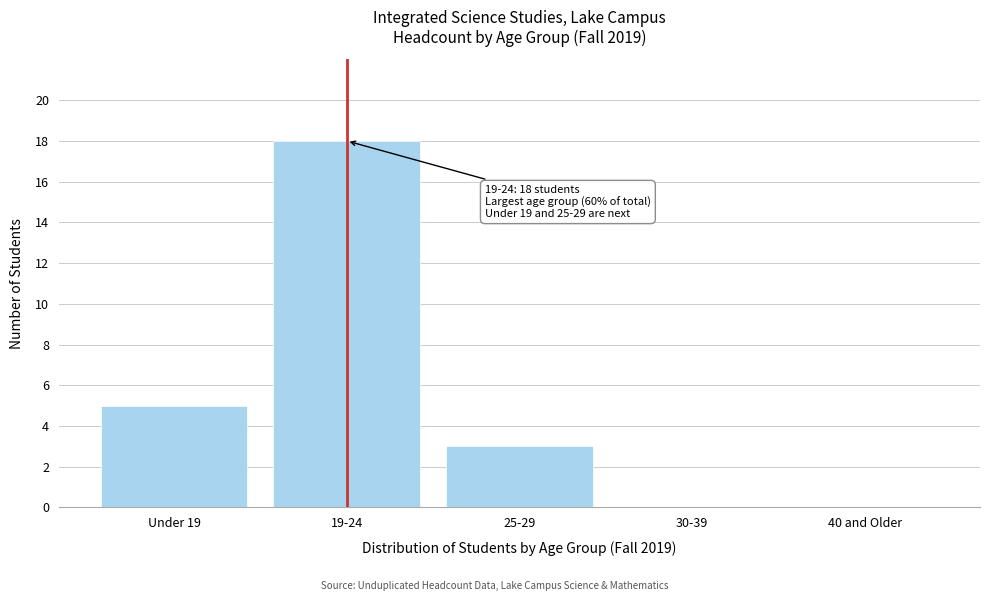

Reading left to right, transcribe all the data shown in this chart.

Under 19=5	19-24=18	25-29=3	30-39=0	40 and Older=0